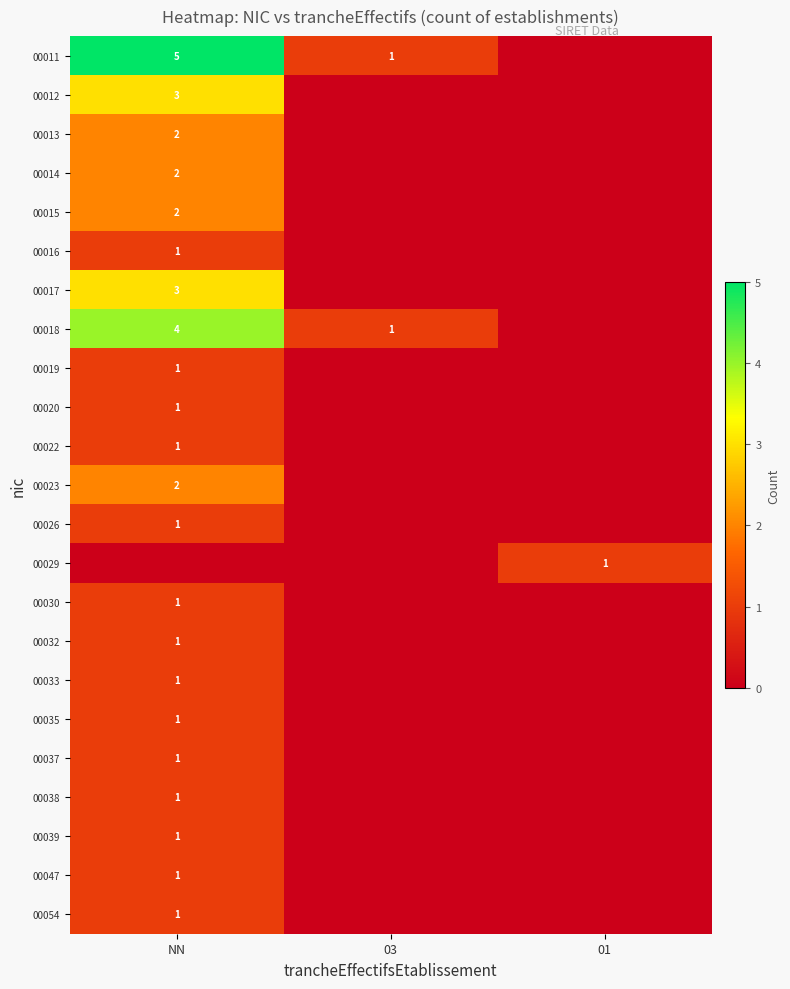

Is it true that 00047 equals 1 at NN?

True